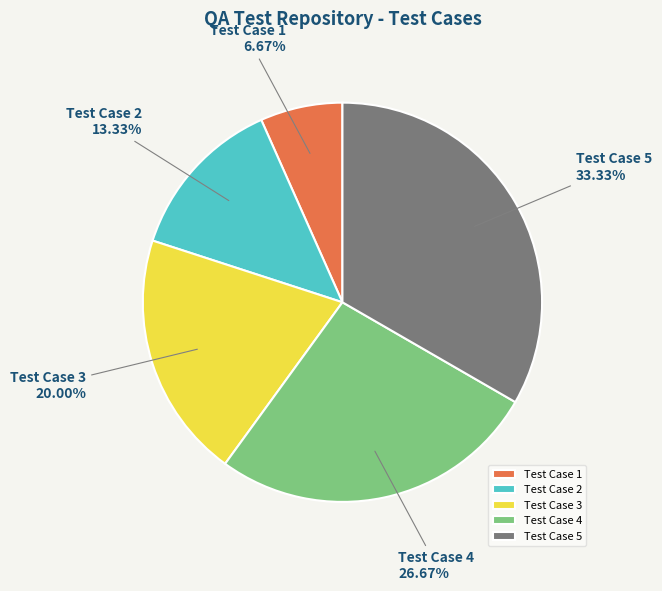

To the nearest percent, what portion does Test Case 1 represent?

7%